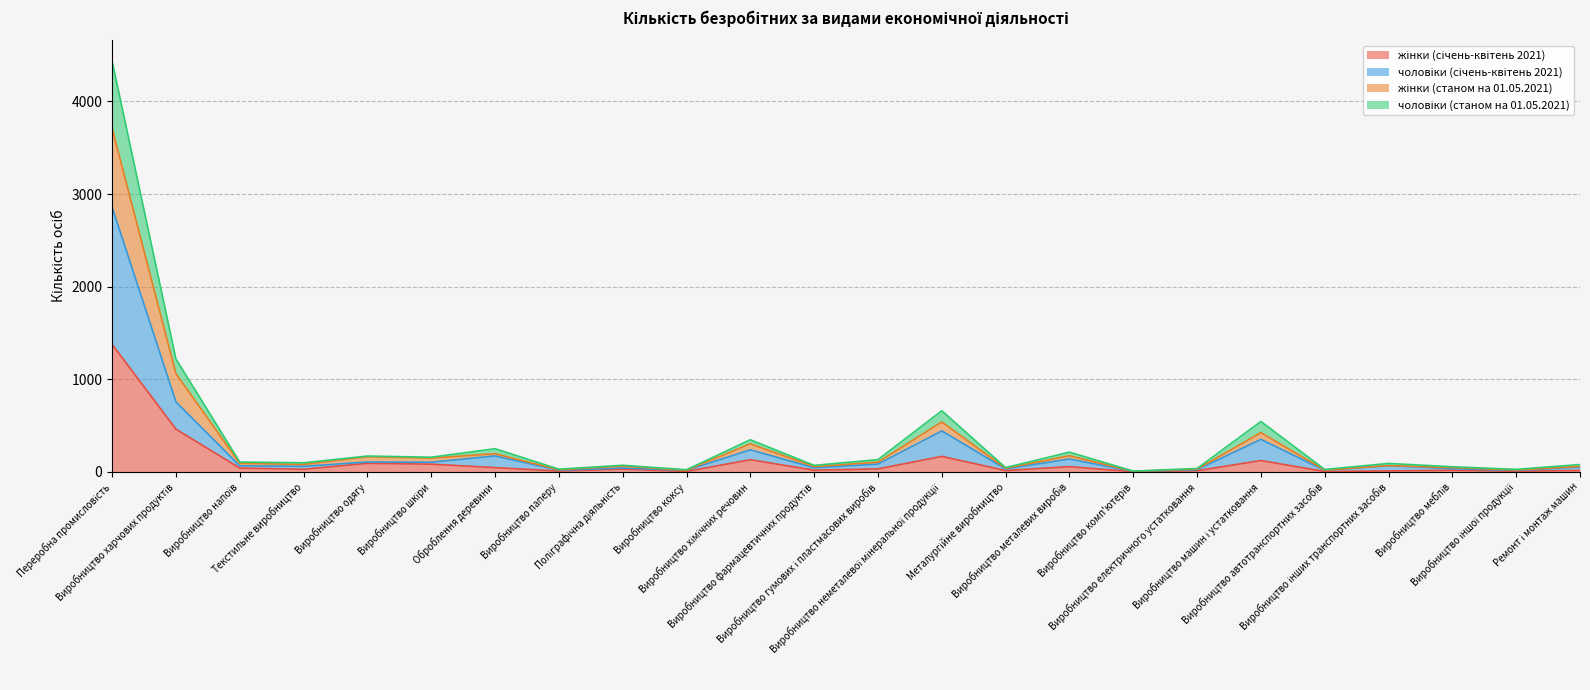

Does the chart display data point markers on the line(s)?

No